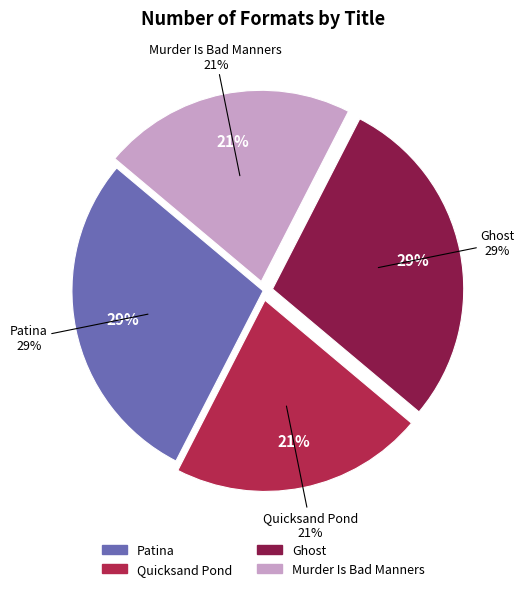

Does any single category account for the majority?

No